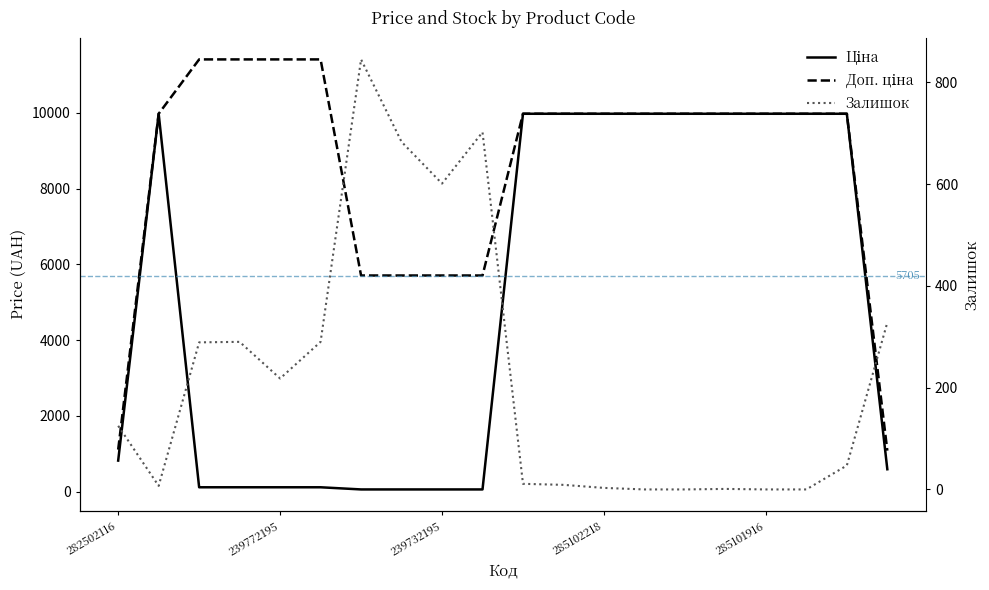

Which series has the largest range (max minus min)?

Доп. ціна